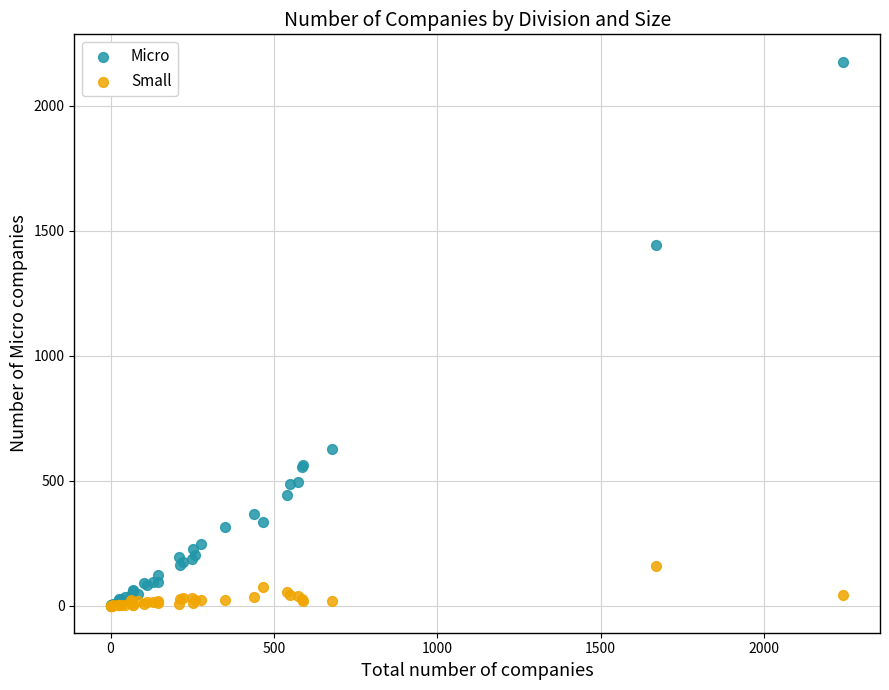

Which series has the widest spread of Y values?

Micro